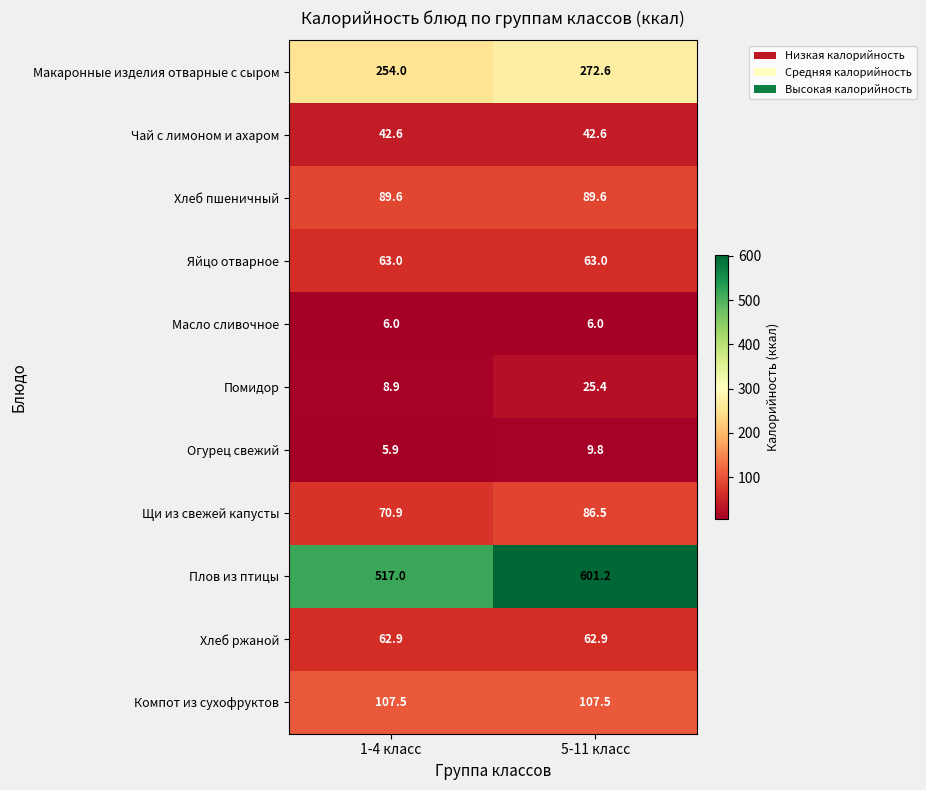

What is the maximum value shown in the chart?

601.2